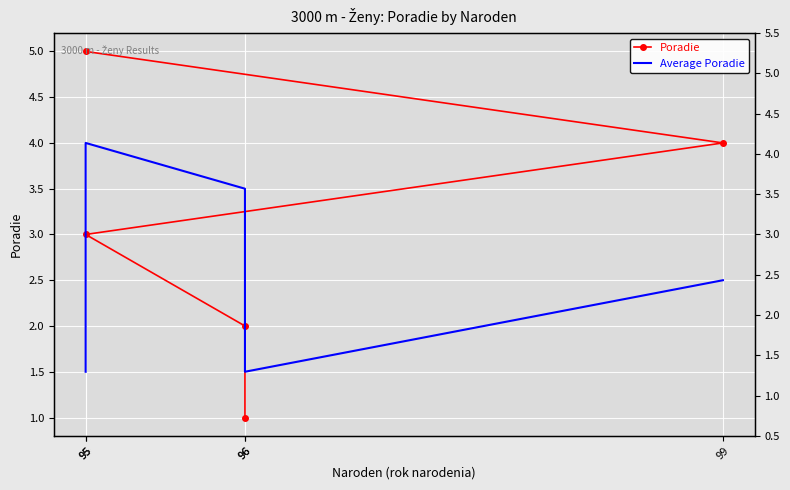

Is this an area chart (filled region under the line)?

No